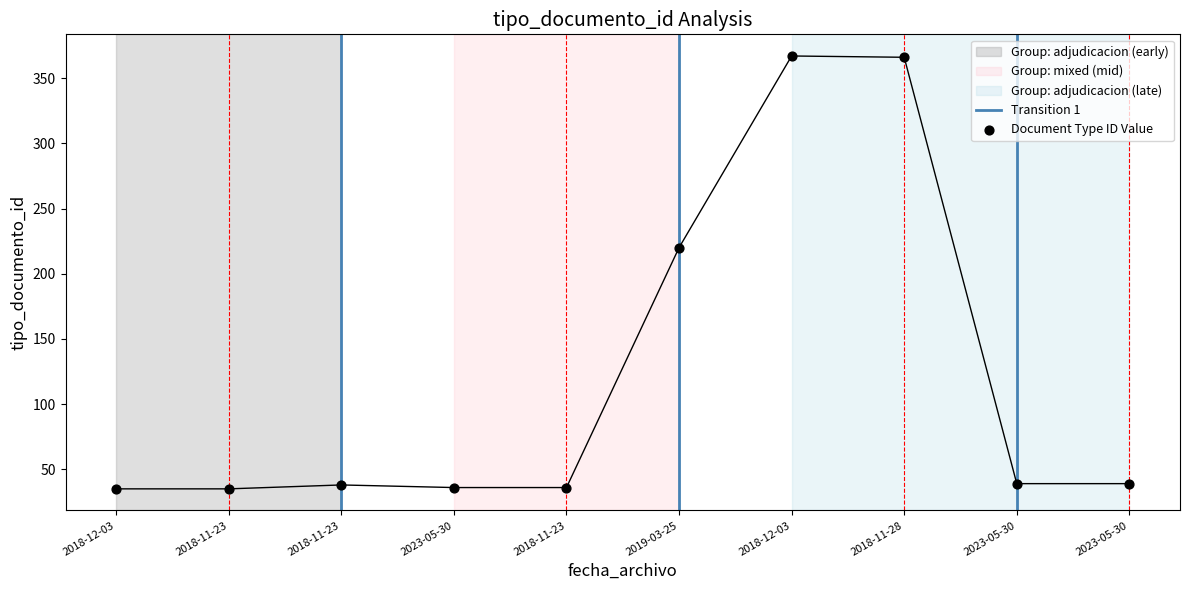

Between 2023-05-30 and 2018-12-03, which is larger?

2023-05-30